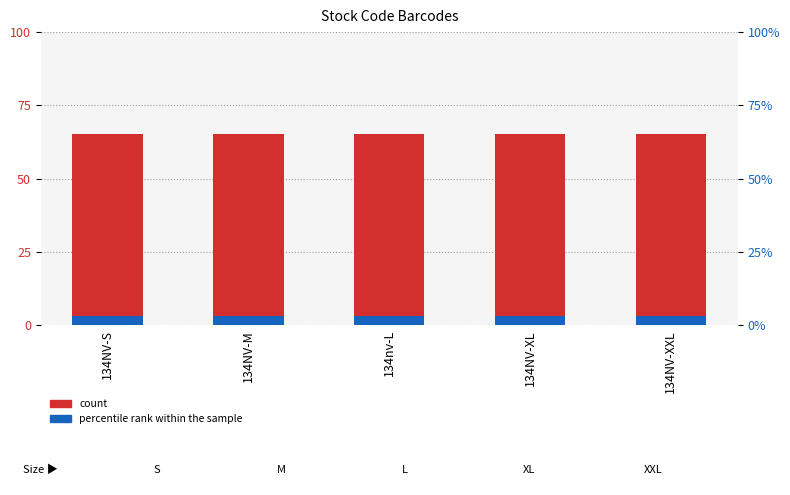

How many bars are there in total?

10